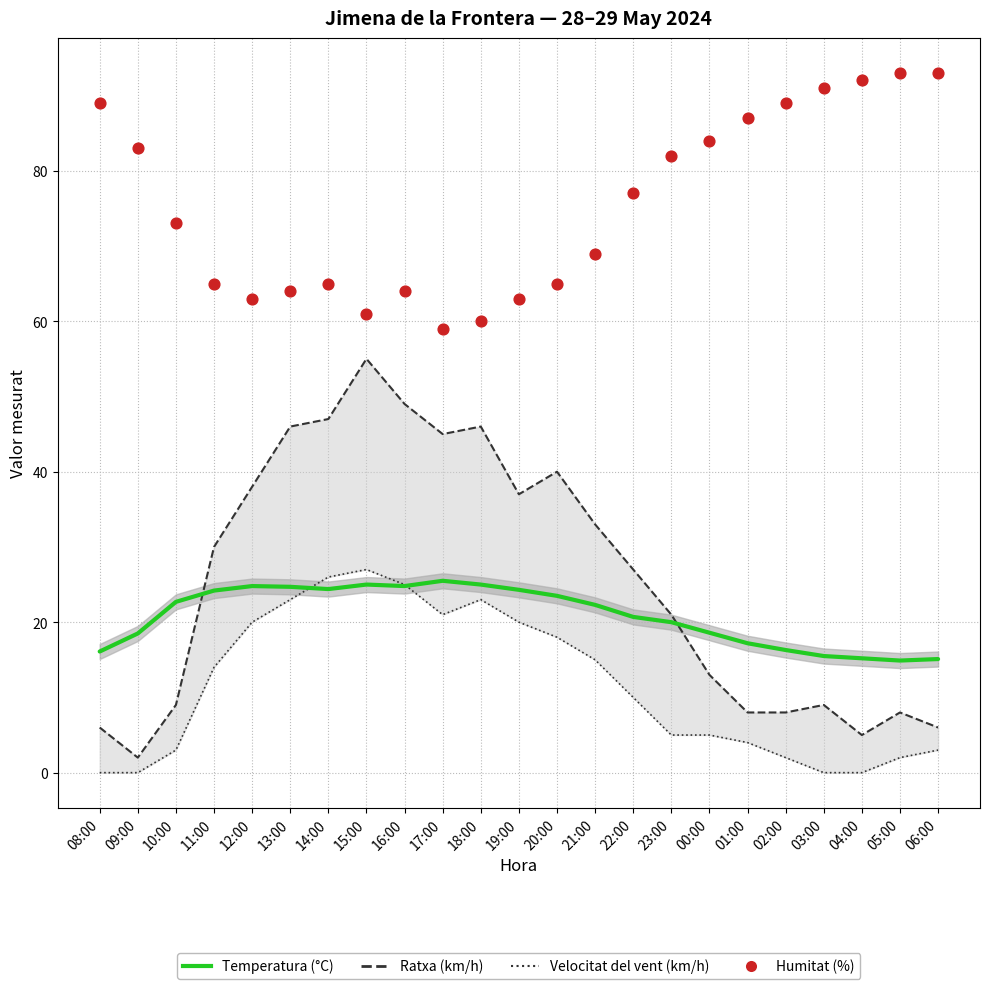

At how many categories does at least one series exceed 77?

10